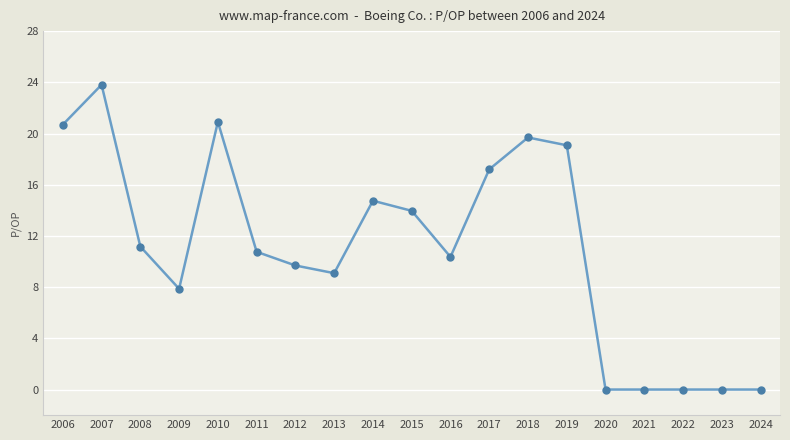

Reading right to left, extract all data points from this chart.

2024=0.0	2023=0.0	2022=0.0	2021=0.0	2020=0.0	2019=19.1	2018=19.7	2017=17.2	2016=10.4	2015=14.0	2014=14.8	2013=9.1	2012=9.7	2011=10.8	2010=20.9	2009=7.9	2008=11.2	2007=23.8	2006=20.7